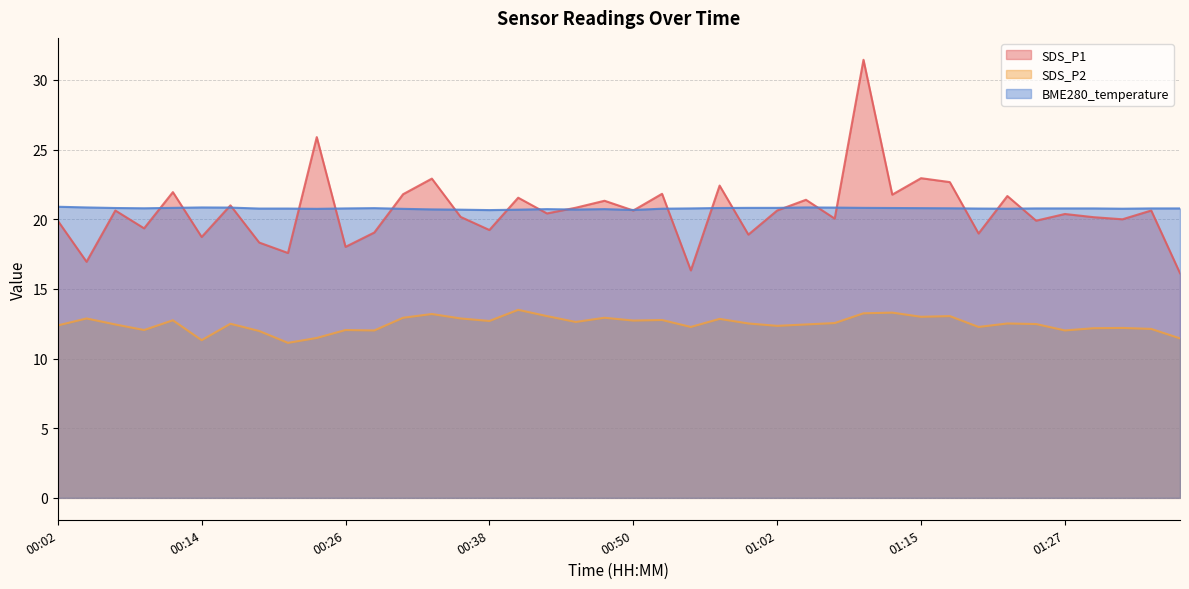

True or false: SDS_P2 and SDS_P1 intersect in this chart.

False